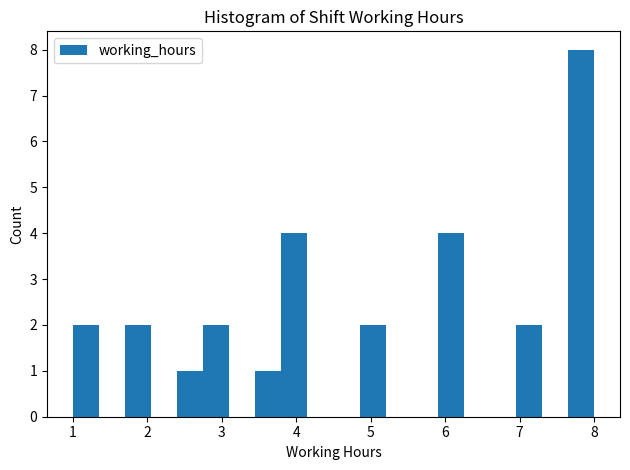

Around what value on the x-axis is the tallest bar? Give the approximate position of its centre, as read against the axis.

7.8